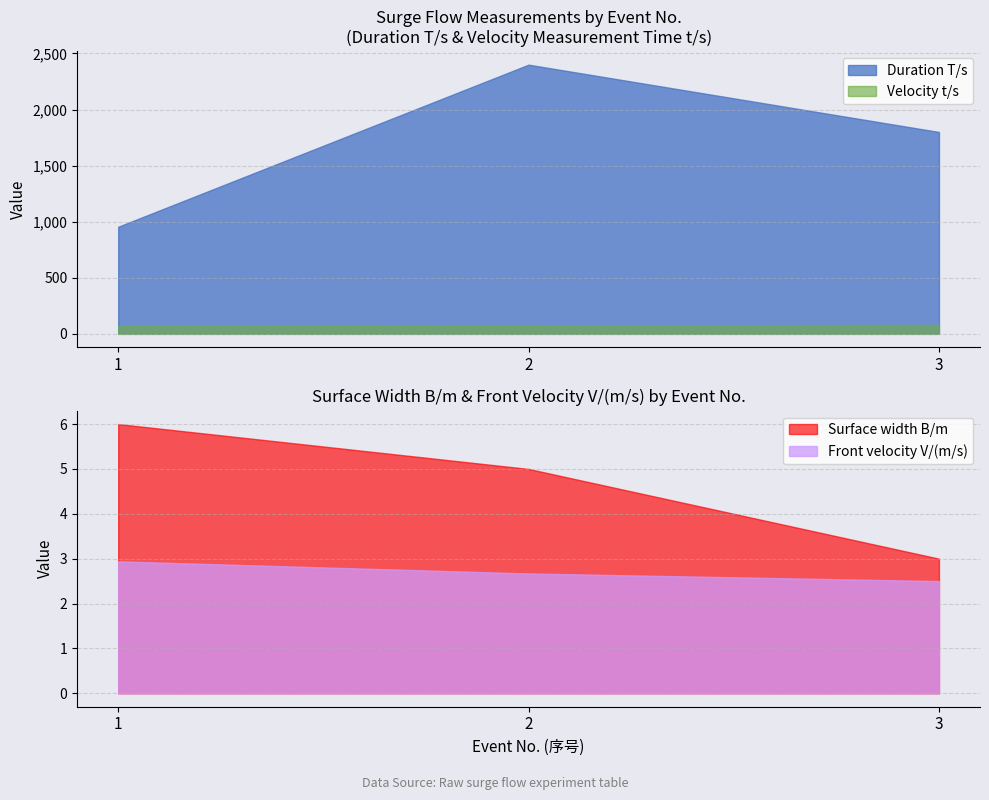

The value of Duration T/s at 2 is 2400.0. True or false?

True